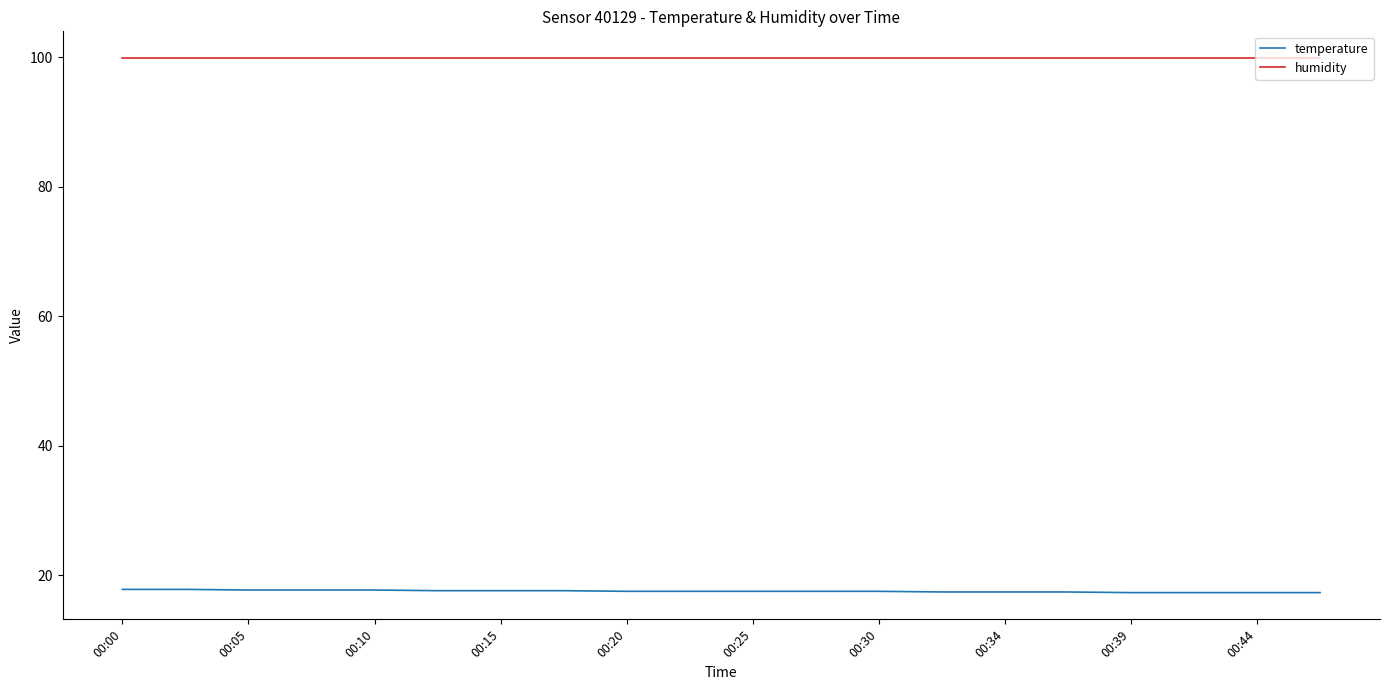

True or false: temperature and humidity cross at least once.

False